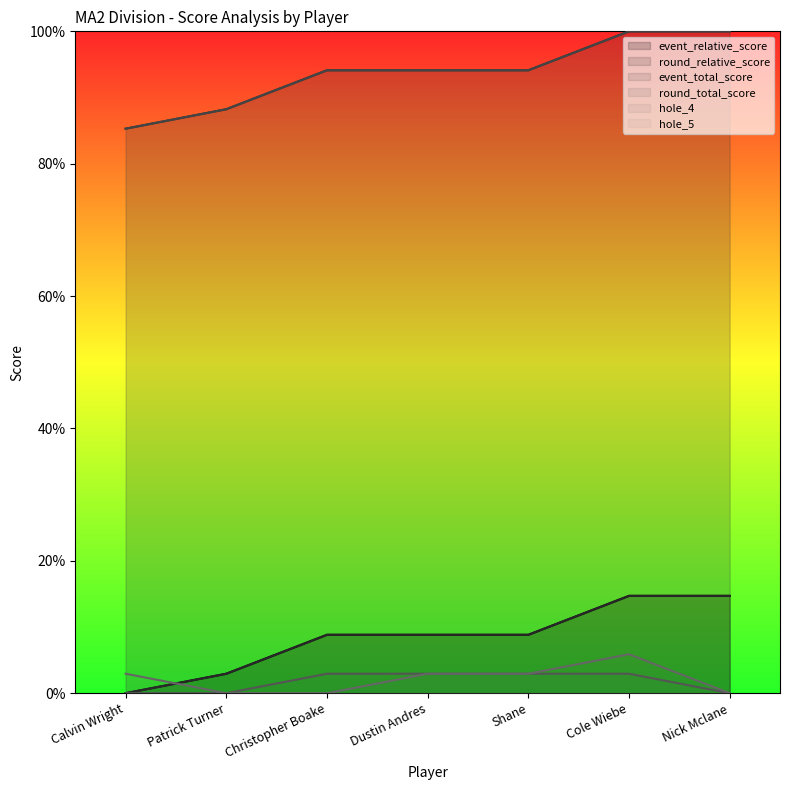

True or false: round_total_score has more than 2 points higher than both neighbors.

False